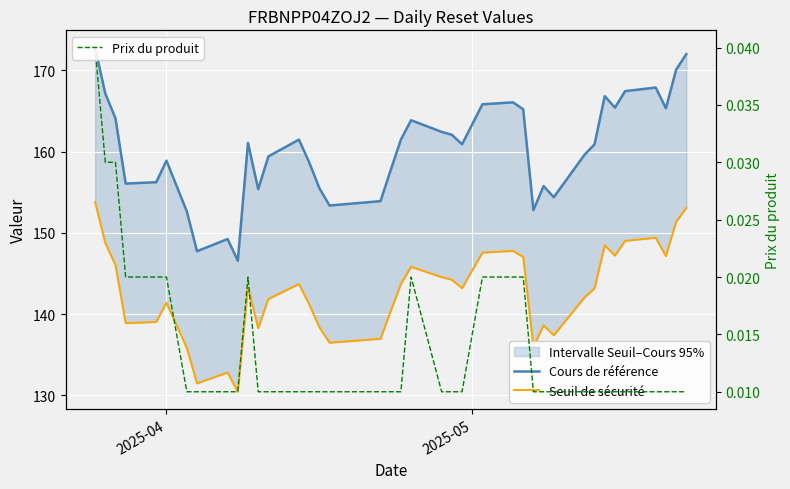

Reading left to right, transcribe all the data shown in this chart.

Cours de référence: 172.8	167.1	164.1	156.1	156.2	158.9	152.6	147.7	149.2	146.6	161.1	155.4	159.4	161.5	158.7	155.5	153.4	153.9	157.7	161.5	163.8	162.4	162.1	160.9	165.8	166.1	165.2	152.8	155.8	154.4	159.6	160.9	166.8	165.4	167.4	167.9	165.3	170.1	172.0
Seuil de sécurité: 153.8	148.8	146.0	138.9	139.0	141.4	135.8	131.5	132.8	130.5	143.3	138.3	141.9	143.7	141.2	138.4	136.5	137.0	140.4	143.7	145.8	144.6	144.2	143.2	147.6	147.8	147.0	136.0	138.6	137.4	142.0	143.2	148.5	147.2	149.0	149.4	147.1	151.4	153.1
Prix du produit: 0.0	0.0	0.0	0.0	0.0	0.0	0.0	0.0	0.0	0.0	0.0	0.0	0.0	0.0	0.0	0.0	0.0	0.0	0.0	0.0	0.0	0.0	0.0	0.0	0.0	0.0	0.0	0.0	0.0	0.0	0.0	0.0	0.0	0.0	0.0	0.0	0.0	0.0	0.0